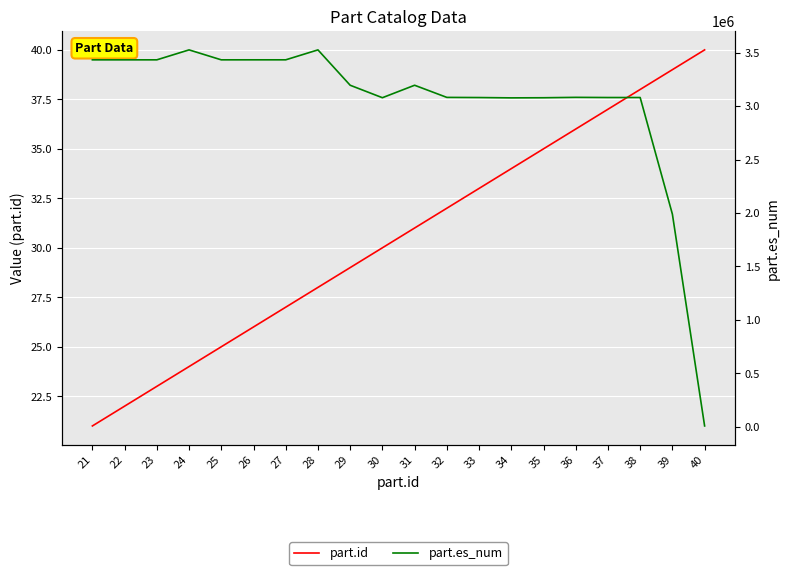

How many values in the part.es_num series are below 3194824?

10